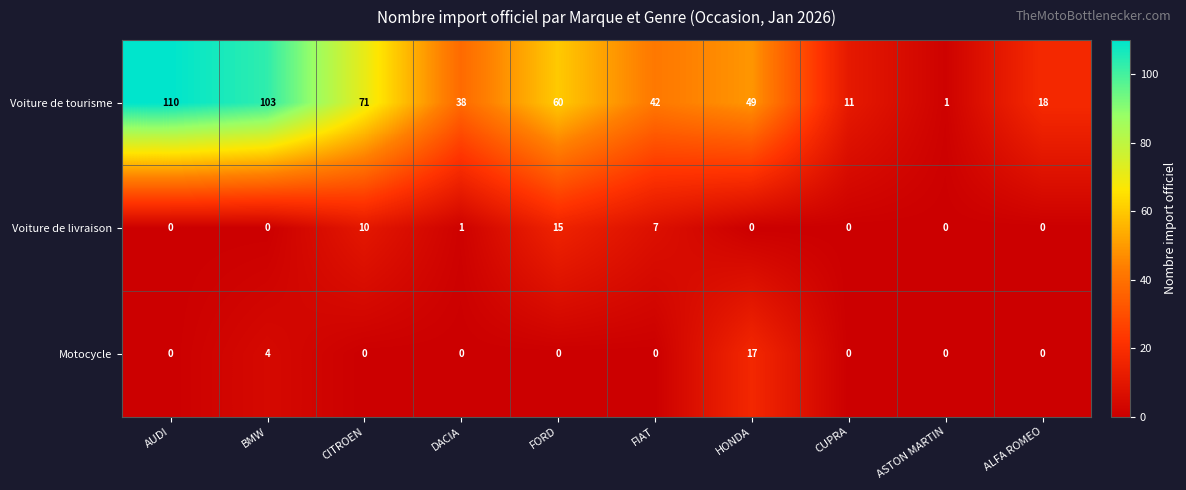

At how many categories does at least one series exceed 16?

8